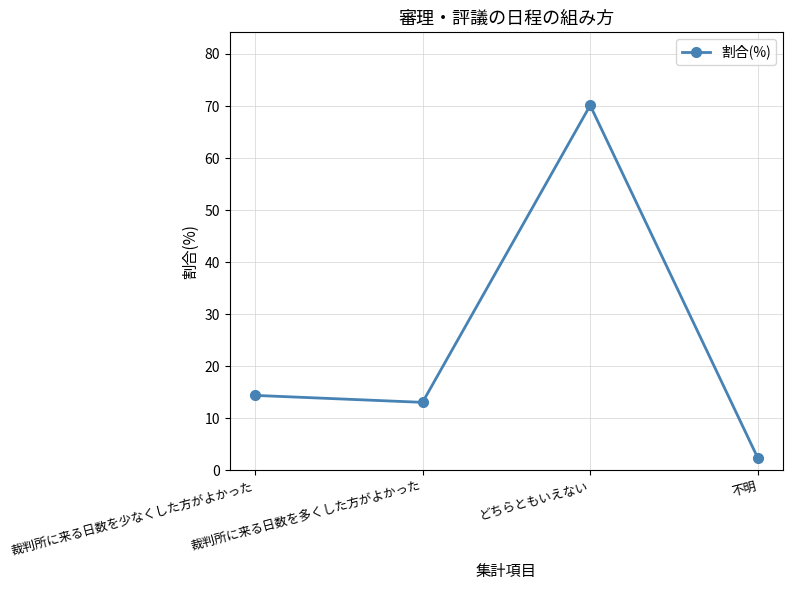

What is the average value?

25.0